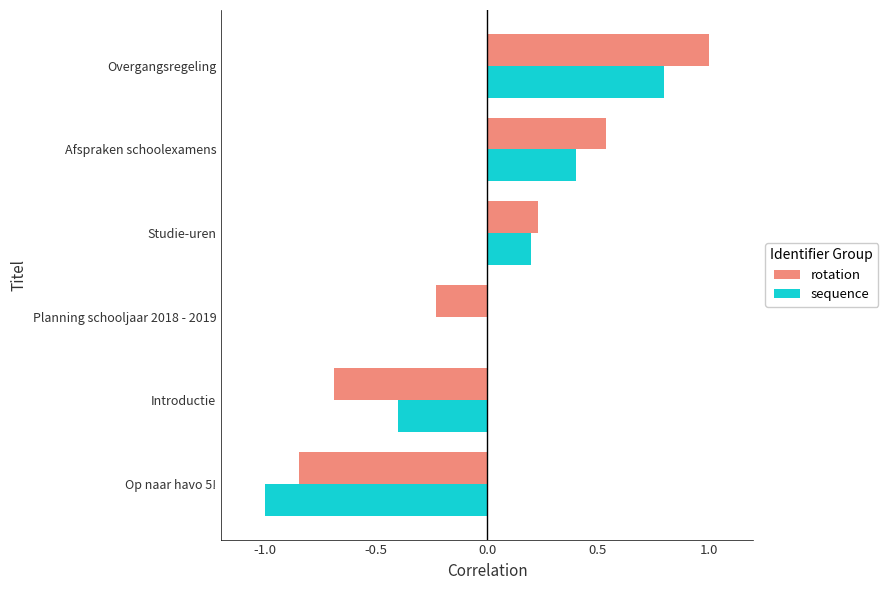

True or false: rotation has a value of -0.1 at Planning schooljaar 2018 - 2019.

False